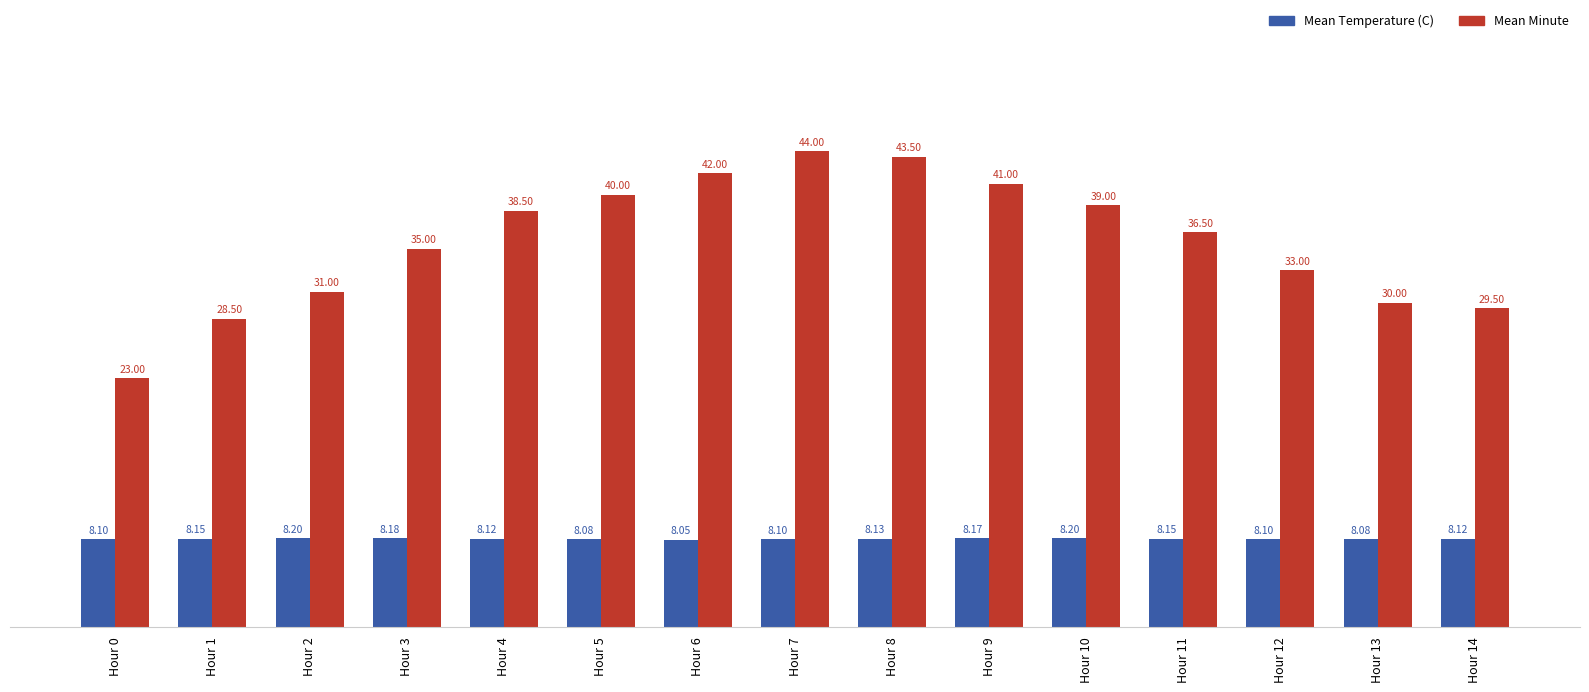

How many bars are there in total?

30